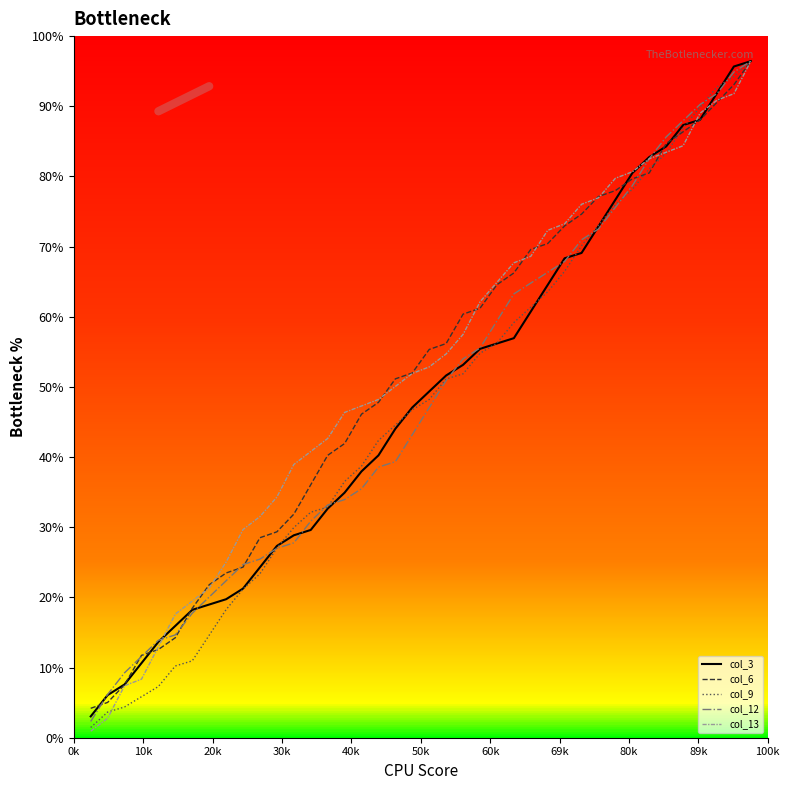

Does the chart display data point markers on the line(s)?

No